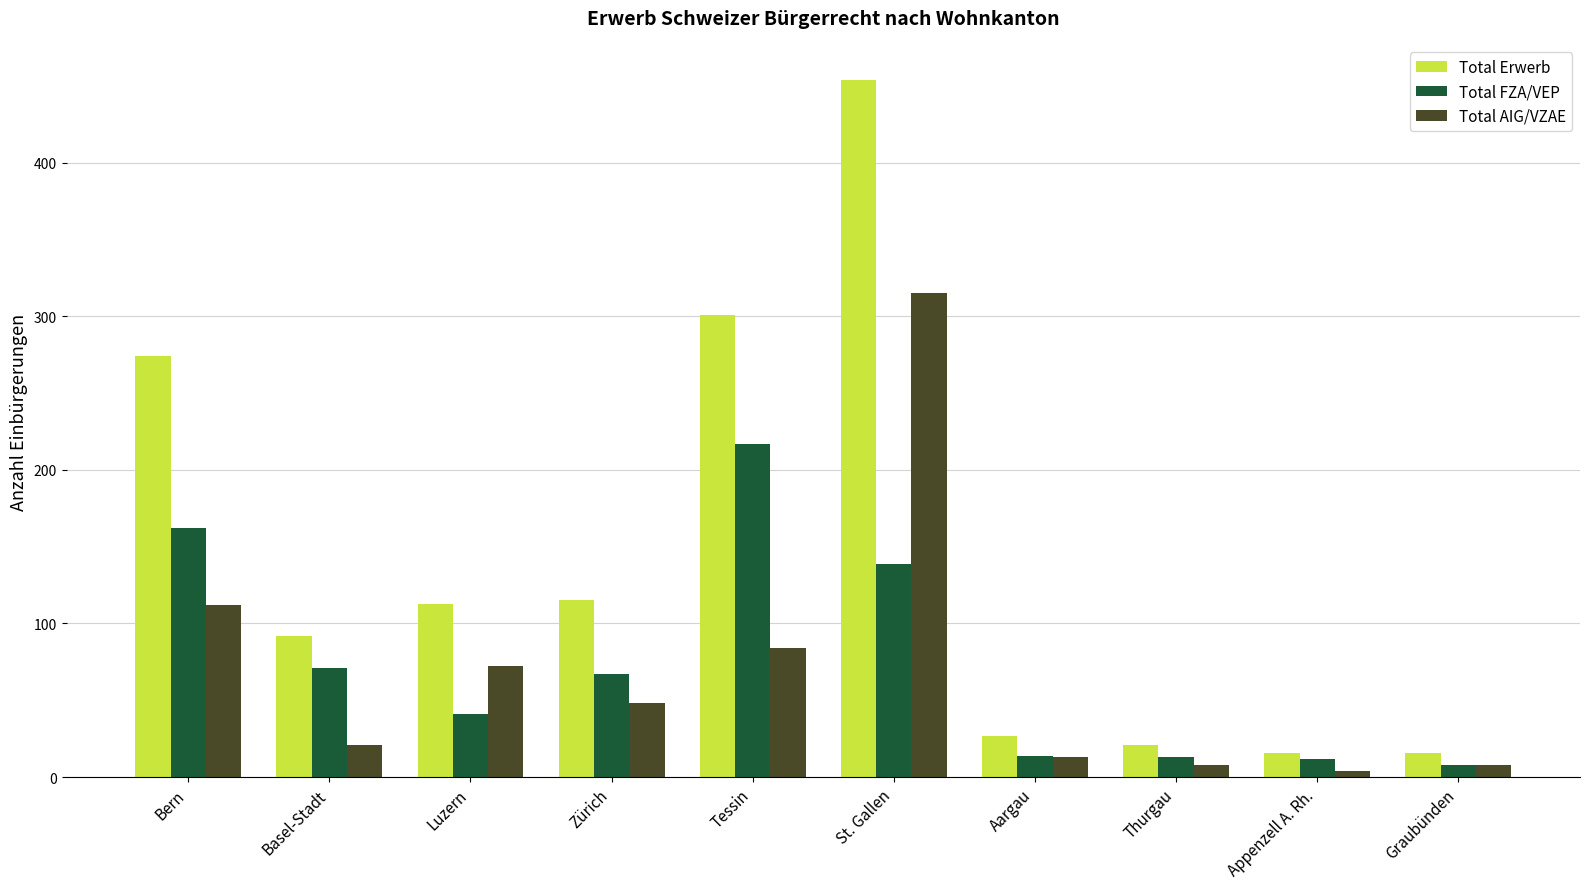

What is the approximate value of Total FZA/VEP at Luzern, to the nearest 10?

40